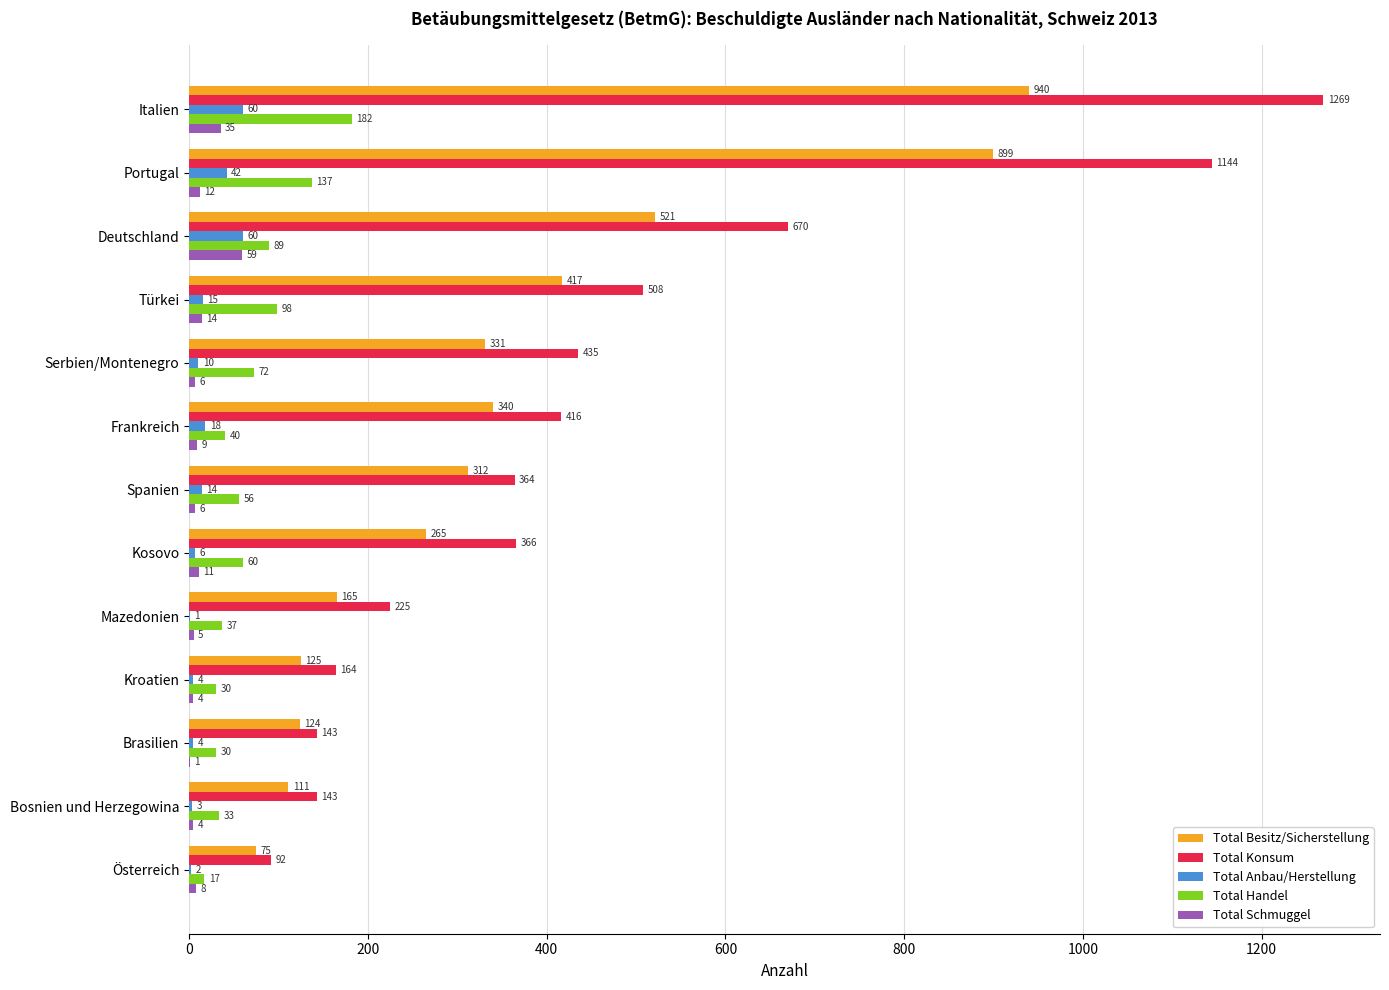

Count the number of data series in this chart.

5